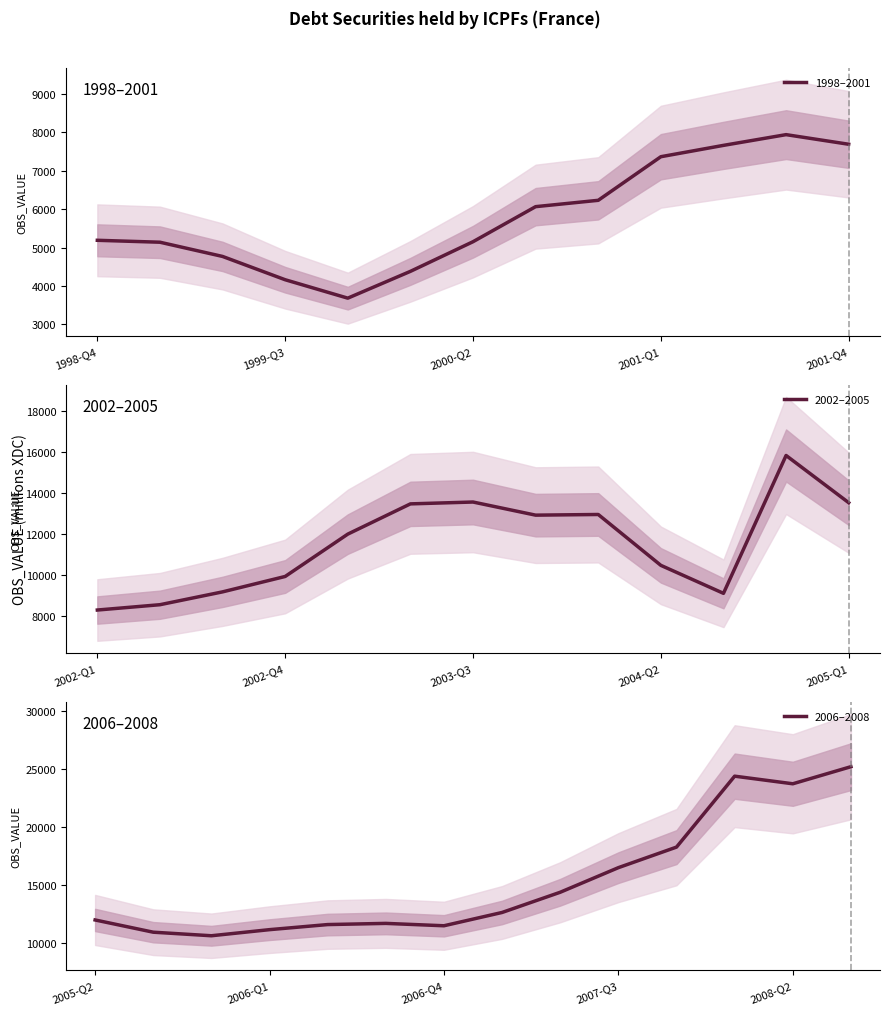

At which label is the value closest to 14448?

2007-Q2